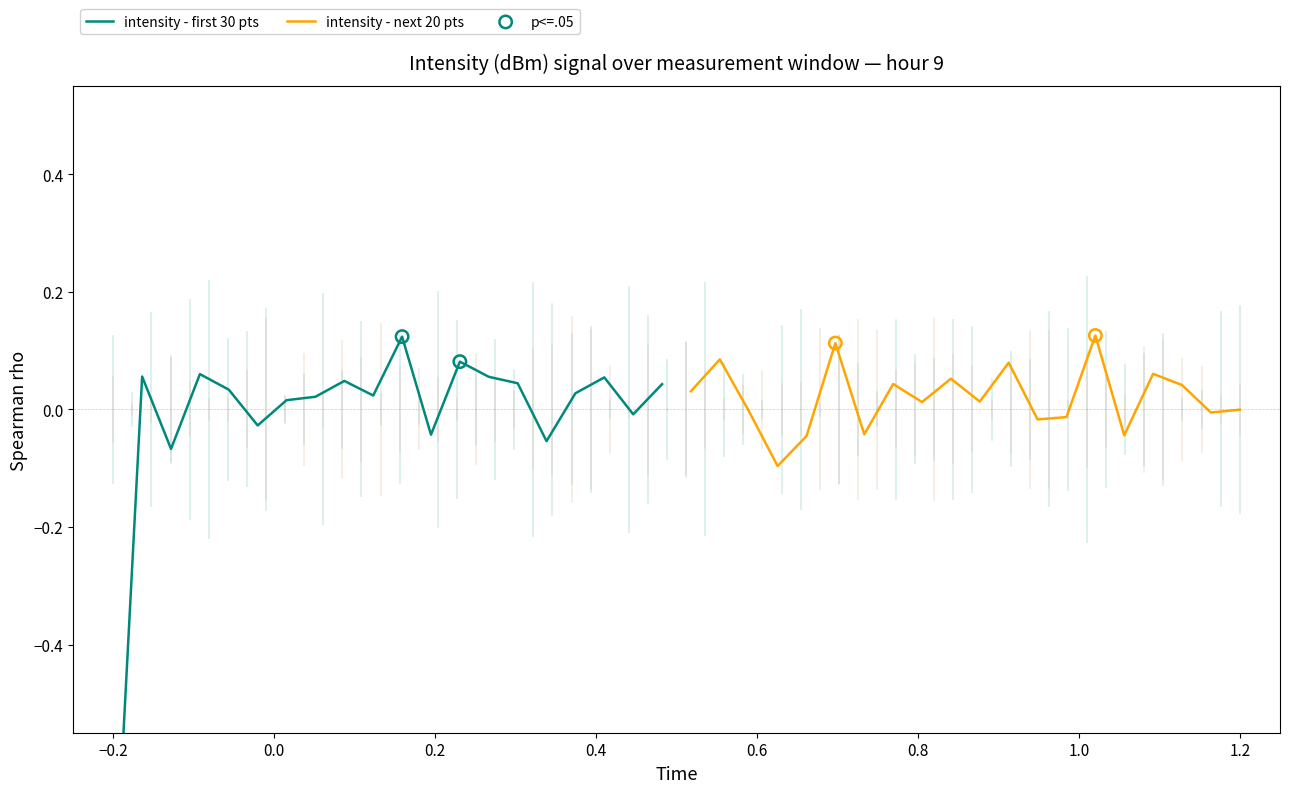

What are all the series names shown in the legend?

intensity - first 30 pts, intensity - next 20 pts